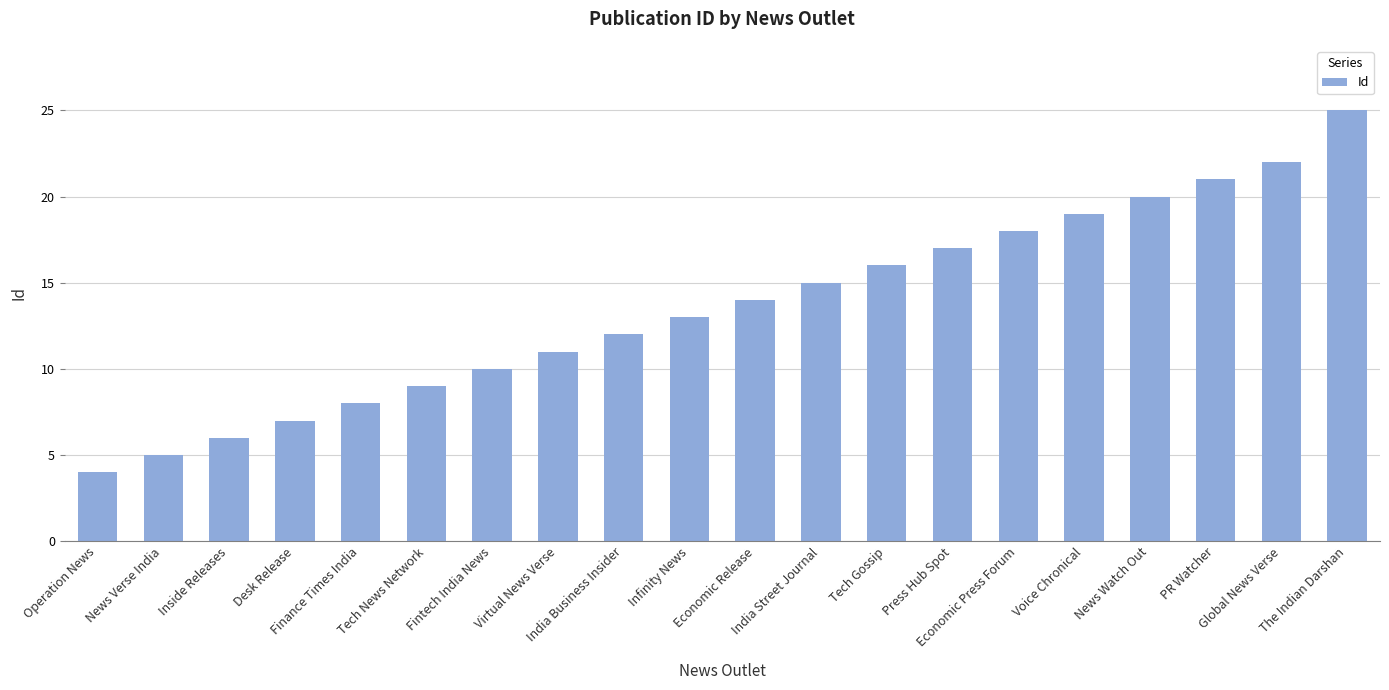

The value at Tech Gossip is 10. True or false?

False